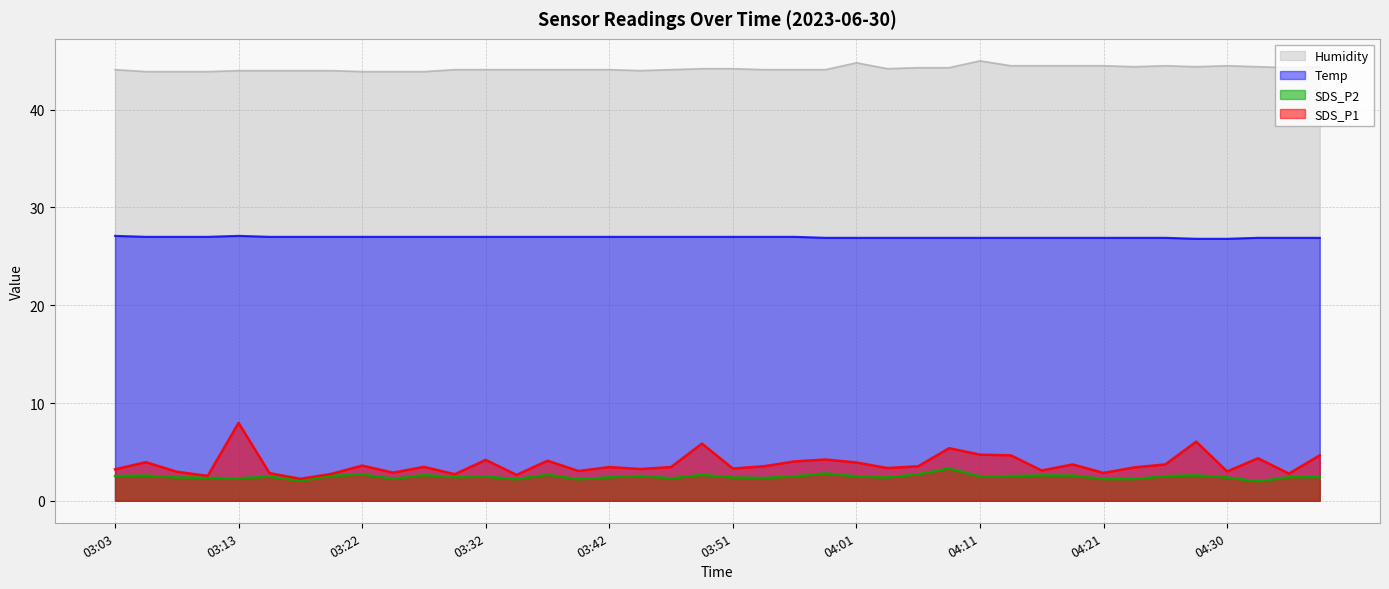

Reading left to right, transcribe all the data shown in this chart.

SDS_P1: 03:03=3.2	03:05=4.0	03:08=3.0	03:10=2.5	03:13=8.0	03:15=2.8	03:17=2.2	03:20=2.8	03:22=3.6	03:25=2.9	03:27=3.5	03:30=2.7	03:32=4.2	03:34=2.6	03:37=4.1	03:39=3.0	03:42=3.5	03:44=3.2	03:47=3.5	03:49=5.8	03:51=3.3	03:54=3.5	03:56=4.0	03:59=4.2	04:01=3.9	04:04=3.4	04:06=3.5	04:08=5.4	04:11=4.7	04:13=4.7	04:16=3.1	04:18=3.7	04:21=2.9	04:23=3.4	04:26=3.7	04:28=6.0	04:30=3.0	04:33=4.3	04:35=2.8	04:38=4.7
SDS_P2: 03:03=2.5	03:05=2.6	03:08=2.4	03:10=2.4	03:13=2.3	03:15=2.5	03:17=2.0	03:20=2.5	03:22=2.7	03:25=2.2	03:27=2.6	03:30=2.4	03:32=2.5	03:34=2.2	03:37=2.7	03:39=2.2	03:42=2.4	03:44=2.5	03:47=2.3	03:49=2.6	03:51=2.4	03:54=2.3	03:56=2.5	03:59=2.8	04:01=2.5	04:04=2.4	04:06=2.7	04:08=3.3	04:11=2.5	04:13=2.5	04:16=2.6	04:18=2.6	04:21=2.2	04:23=2.2	04:26=2.5	04:28=2.6	04:30=2.4	04:33=2.0	04:35=2.4	04:38=2.4
Temp: 03:03=27.1	03:05=27.0	03:08=27.0	03:10=27.0	03:13=27.1	03:15=27.0	03:17=27.0	03:20=27.0	03:22=27.0	03:25=27.0	03:27=27.0	03:30=27.0	03:32=27.0	03:34=27.0	03:37=27.0	03:39=27.0	03:42=27.0	03:44=27.0	03:47=27.0	03:49=27.0	03:51=27.0	03:54=27.0	03:56=27.0	03:59=26.9	04:01=26.9	04:04=26.9	04:06=26.9	04:08=26.9	04:11=26.9	04:13=26.9	04:16=26.9	04:18=26.9	04:21=26.9	04:23=26.9	04:26=26.9	04:28=26.8	04:30=26.8	04:33=26.9	04:35=26.9	04:38=26.9
Humidity: 03:03=44.1	03:05=43.9	03:08=43.9	03:10=43.9	03:13=44.0	03:15=44.0	03:17=44.0	03:20=44.0	03:22=43.9	03:25=43.9	03:27=43.9	03:30=44.1	03:32=44.1	03:34=44.1	03:37=44.1	03:39=44.1	03:42=44.1	03:44=44.0	03:47=44.1	03:49=44.2	03:51=44.2	03:54=44.1	03:56=44.1	03:59=44.1	04:01=44.8	04:04=44.2	04:06=44.3	04:08=44.3	04:11=45.0	04:13=44.5	04:16=44.5	04:18=44.5	04:21=44.5	04:23=44.4	04:26=44.5	04:28=44.4	04:30=44.5	04:33=44.4	04:35=44.3	04:38=44.4